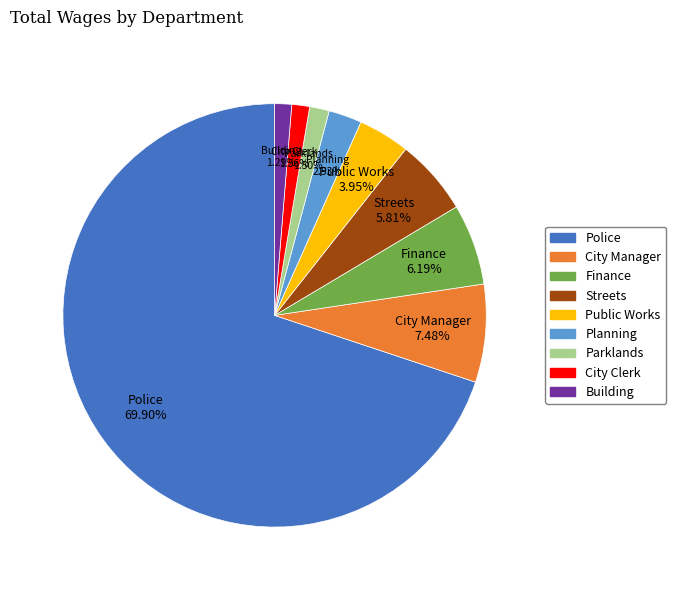

Approximately how many times larger is the value at City Clerk compared to Streets?

0.2